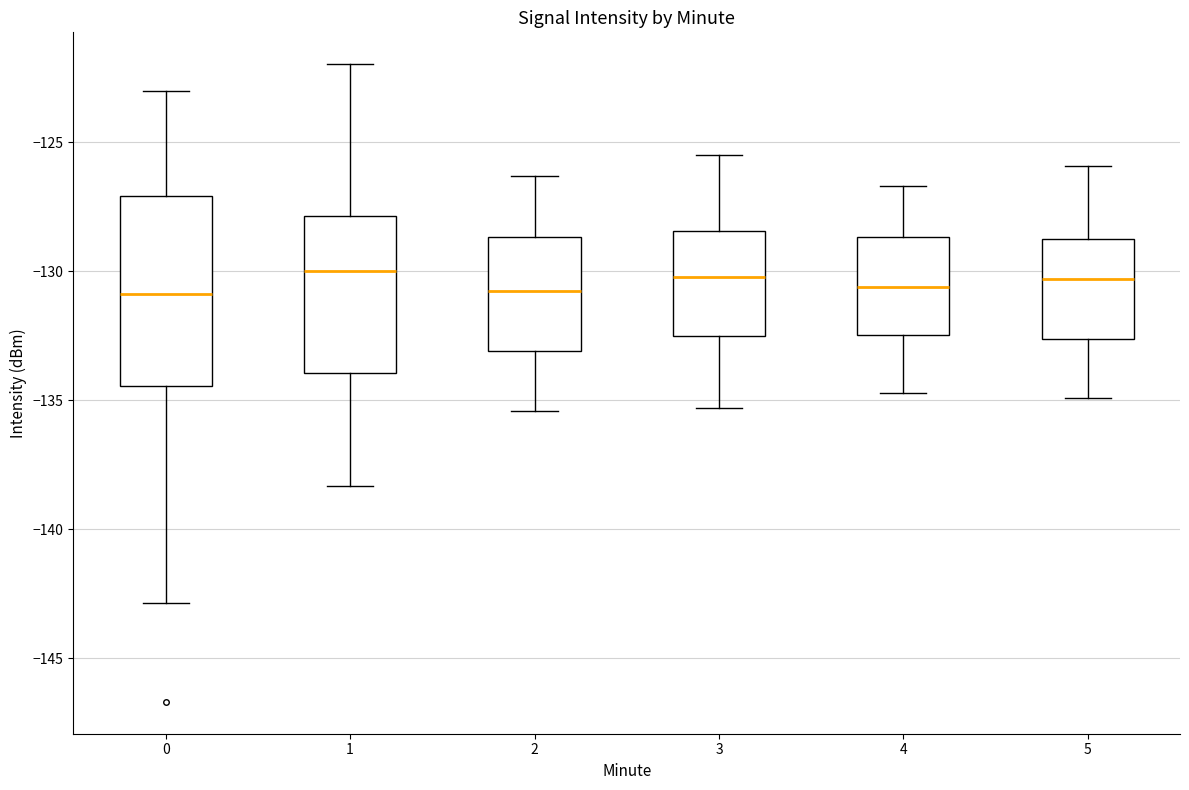

Reading left to right, read every box against the y-axis: the position of its median line, the range the box covers, and the ends of its whiskers. The values are not printed on the chart, so give them approximately, as read against the axis.

0: median -131.0, box -134.5 to -127.0, whiskers -143.0 to -123.0
1: median -130.0, box -134.0 to -128.0, whiskers -138.5 to -122.0
2: median -130.5, box -133.0 to -128.5, whiskers -135.5 to -126.5
3: median -130.0, box -132.5 to -128.5, whiskers -135.5 to -125.5
4: median -130.5, box -132.5 to -128.5, whiskers -134.5 to -126.5
5: median -130.5, box -132.5 to -128.5, whiskers -135.0 to -126.0